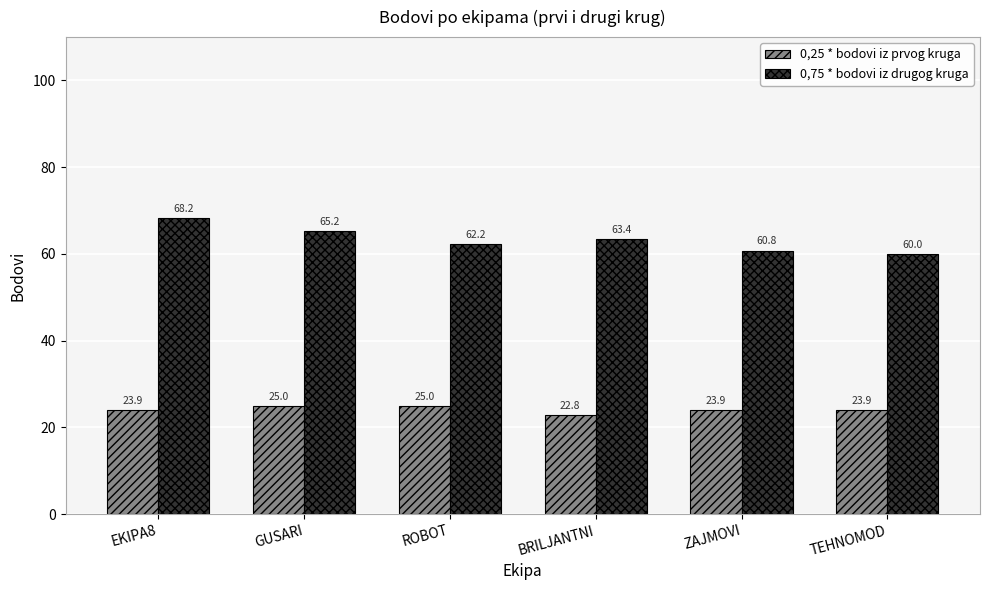

What is the total value across all series at EKIPA8?

92.1